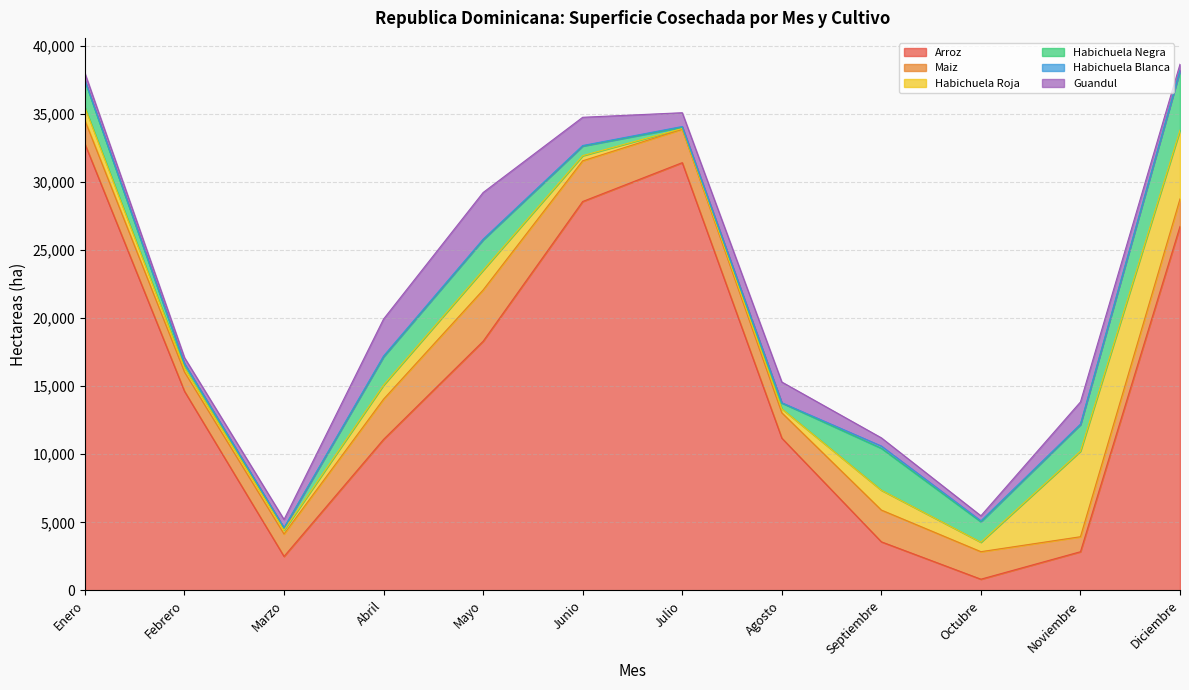

True or false: Habichuela Roja has a value of 1035.2 at Abril.

True